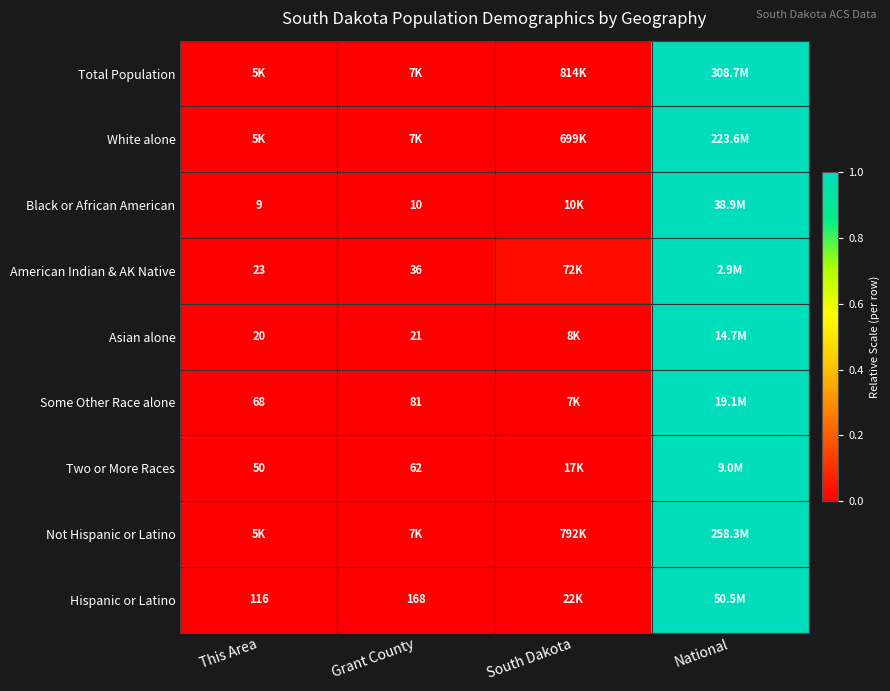

True or false: Not Hispanic or Latino has a value of 1.0 at National.

True